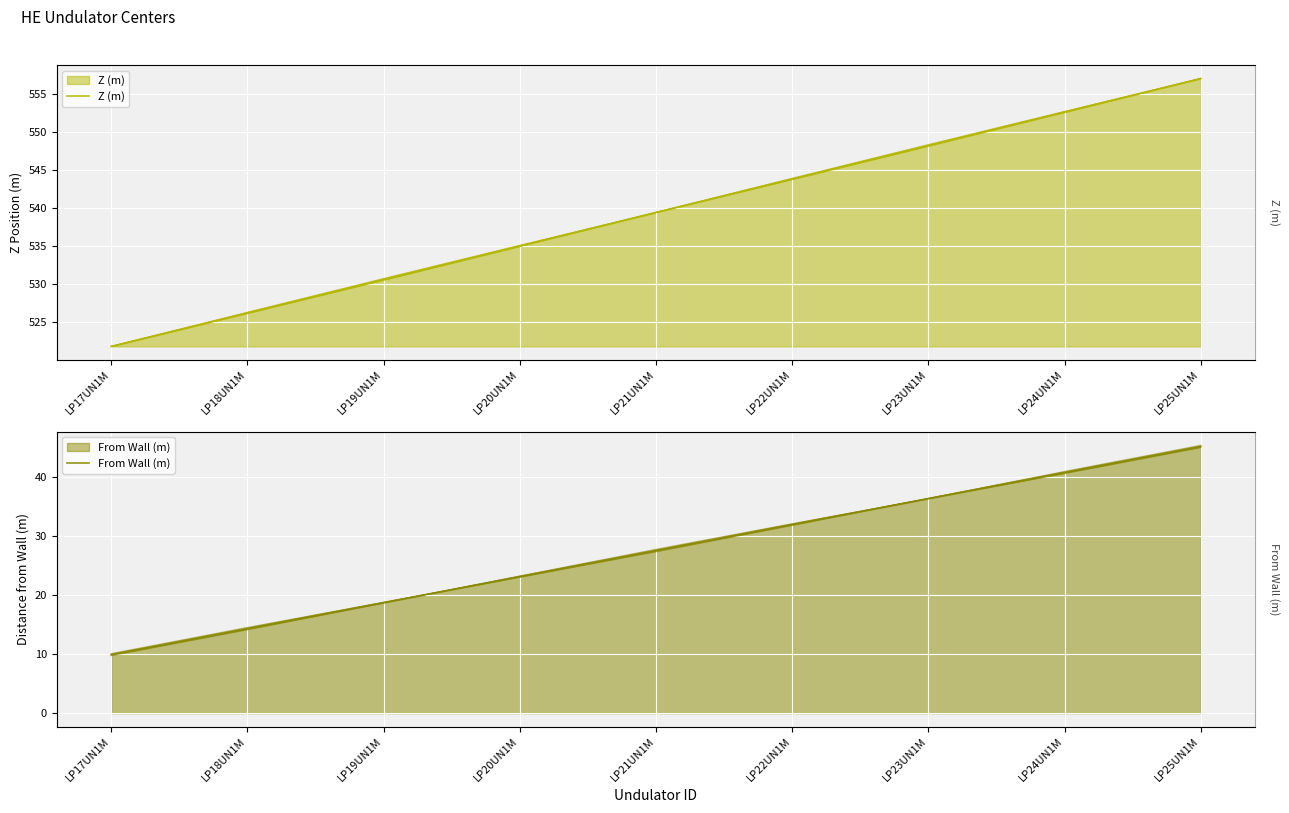

Rank the categories by Z (m) value from lowest to highest.

LP17UN1M, LP18UN1M, LP19UN1M, LP20UN1M, LP21UN1M, LP22UN1M, LP23UN1M, LP24UN1M, LP25UN1M